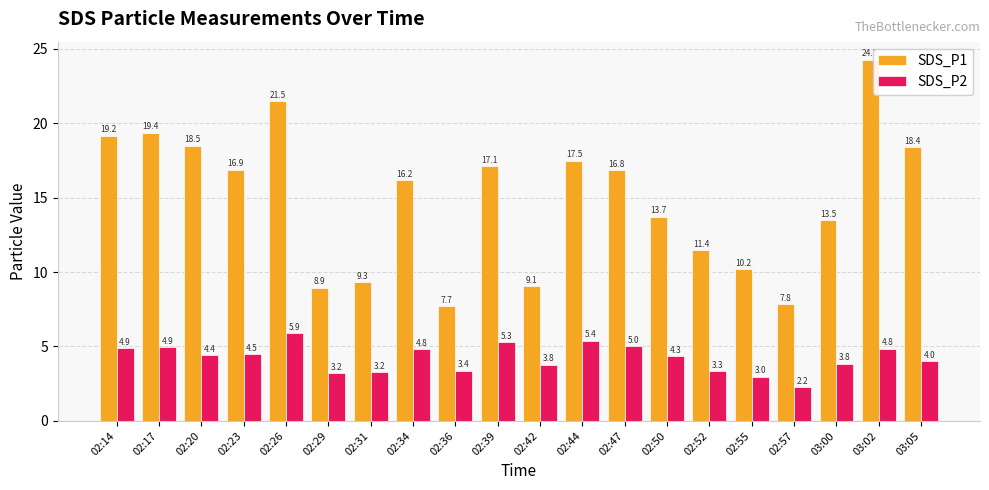

How many series are shown in this chart?

2